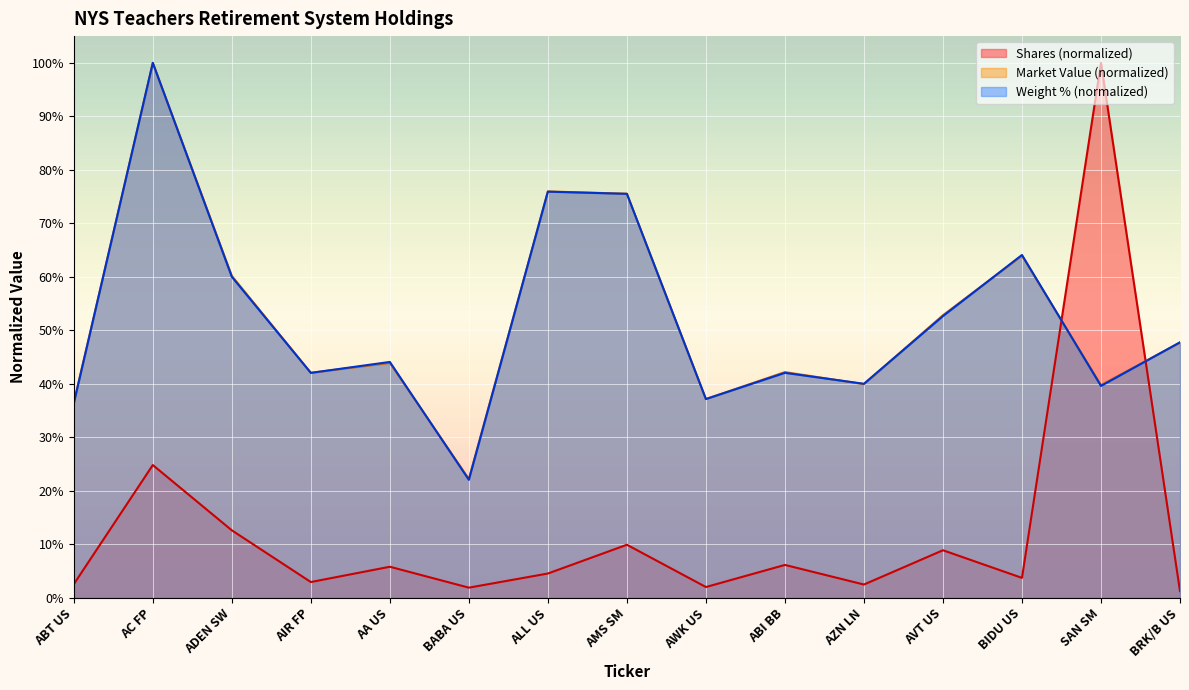

What is the label of the 5th point from the left?

AA US